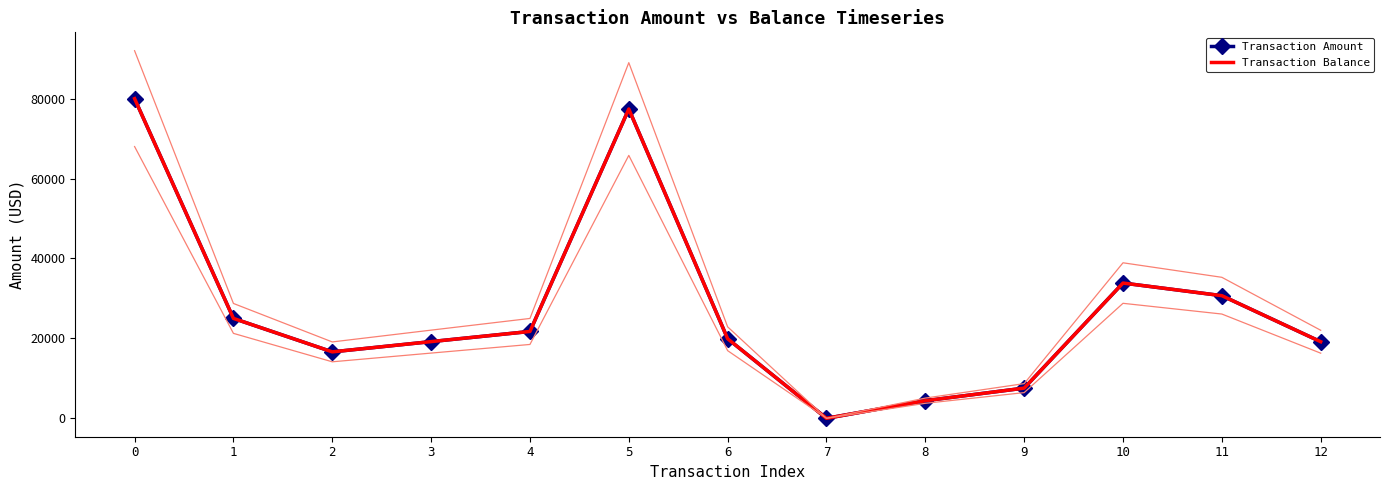

Rank the series at 10 from highest to lowest value.

Transaction Amount, Transaction Balance